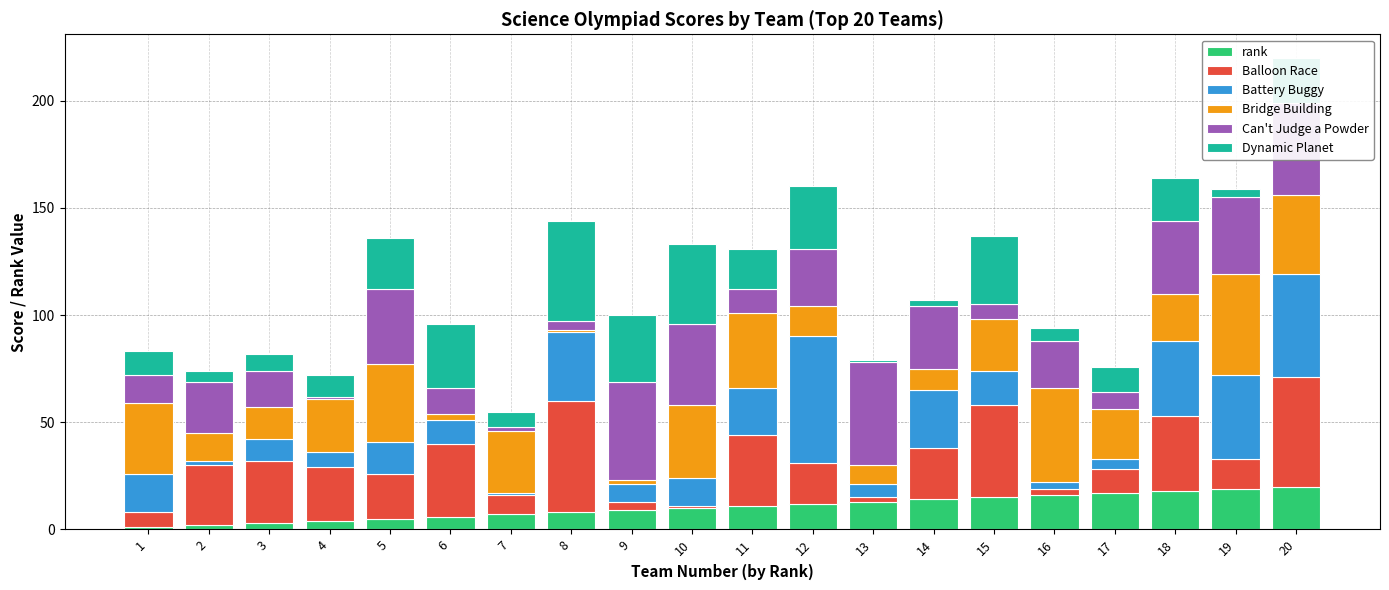

How many series are shown in this chart?

6